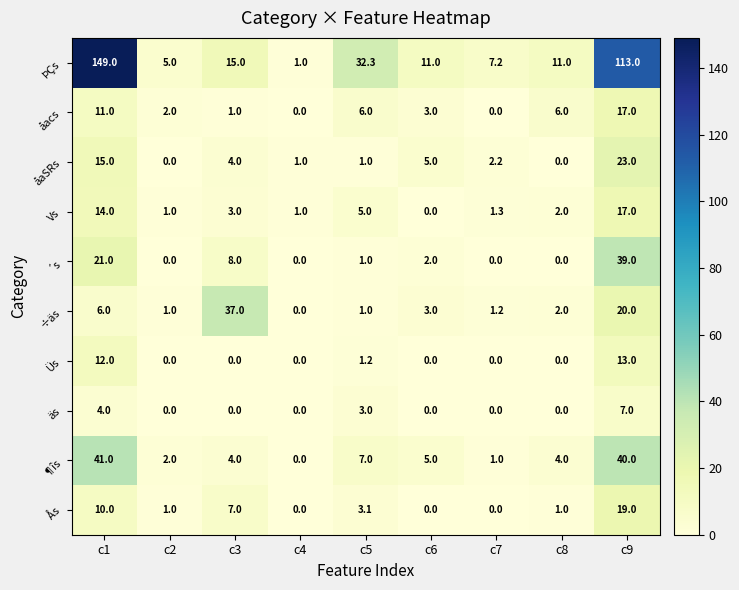

At which label does äs reach its peak?

c9